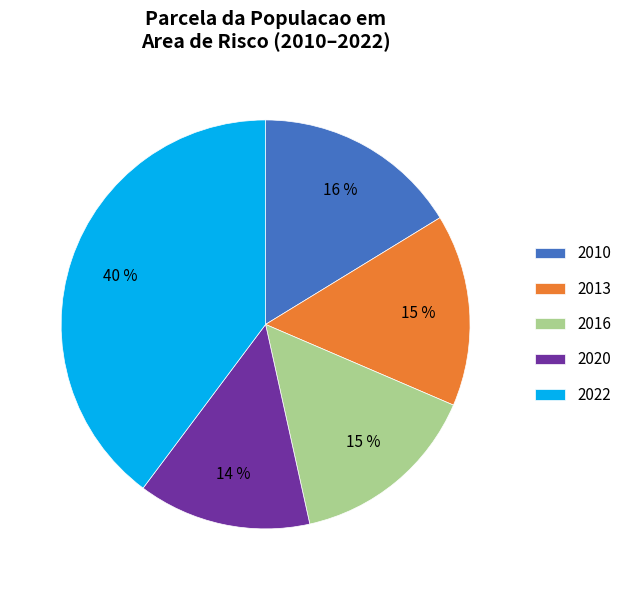

Which slice is the smallest?

2020